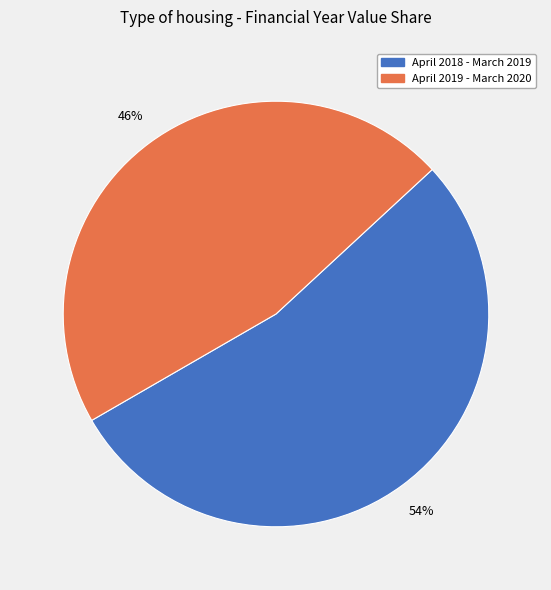

Which slice is the largest?

April 2018 - March 2019